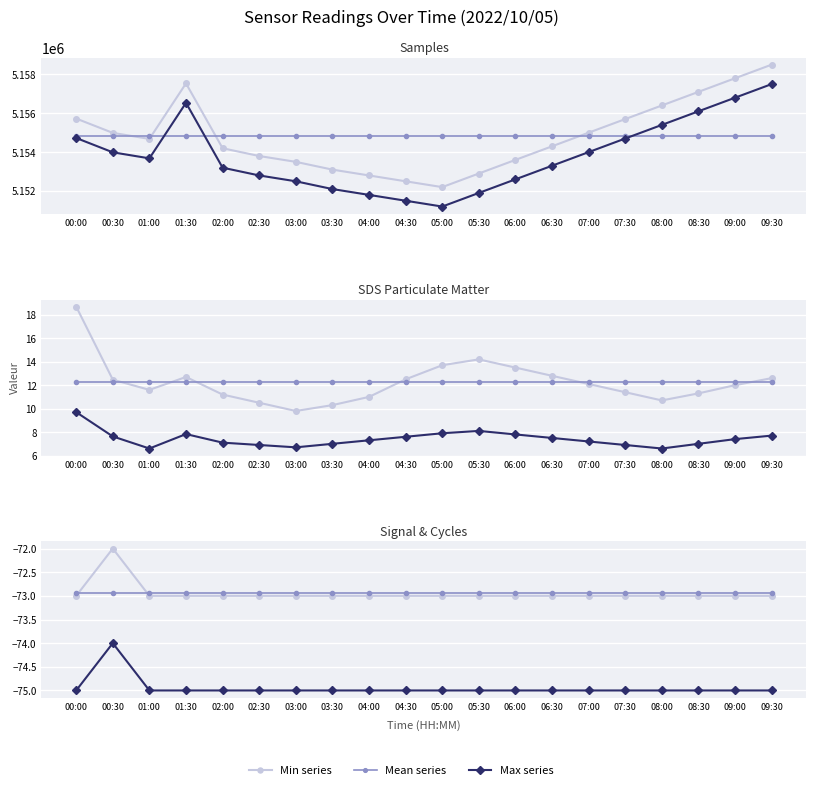

What is the smallest value displayed?

-73.0